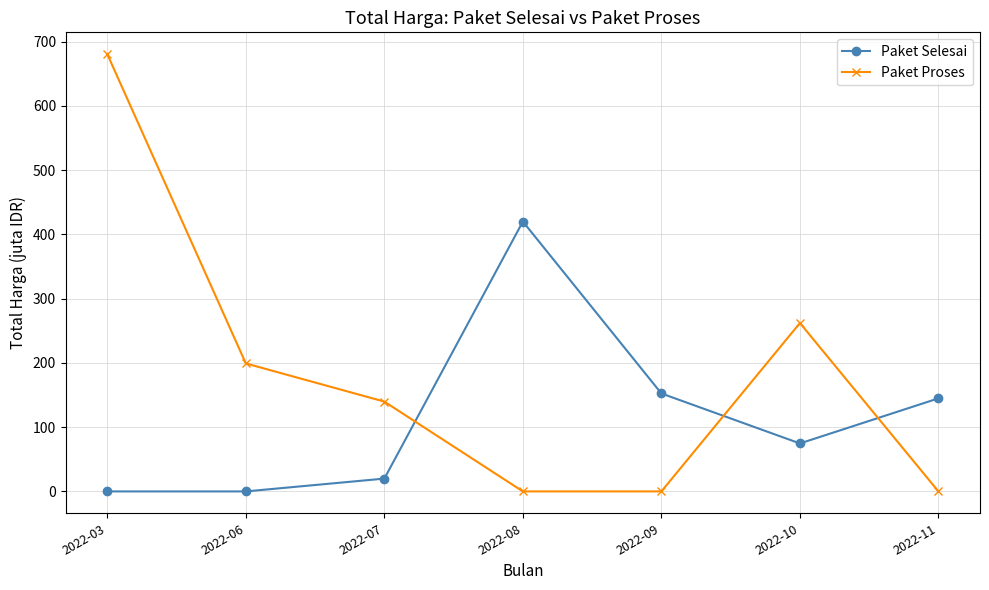

Which series has the largest total across all categories?

Paket Proses